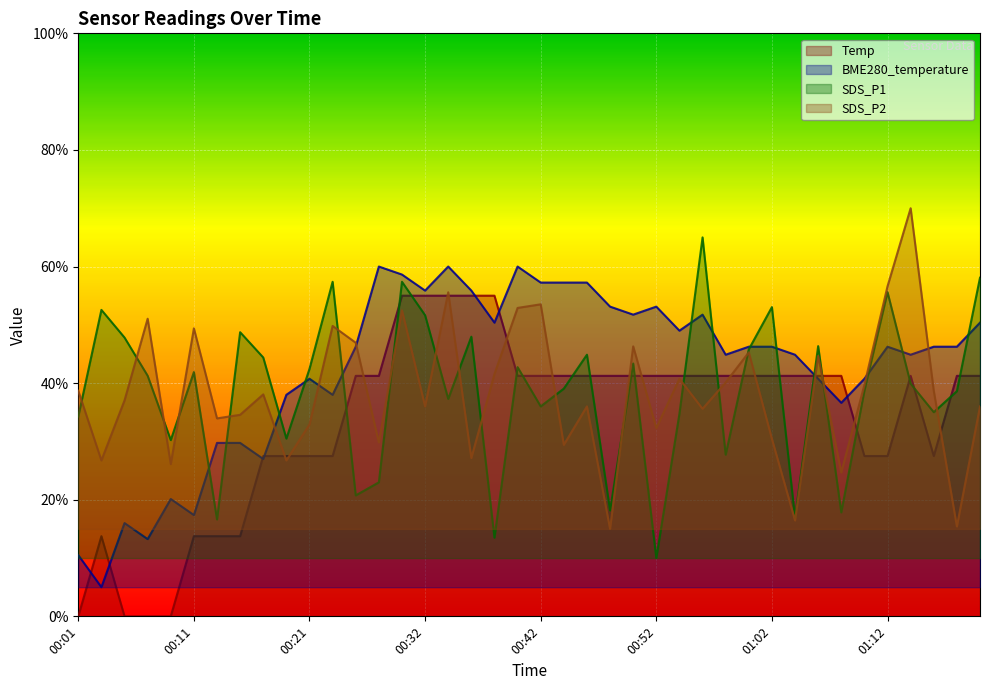

Between which two adjacent categories do SDS_P1 and SDS_P2 first intersect?

00:01 and 00:03